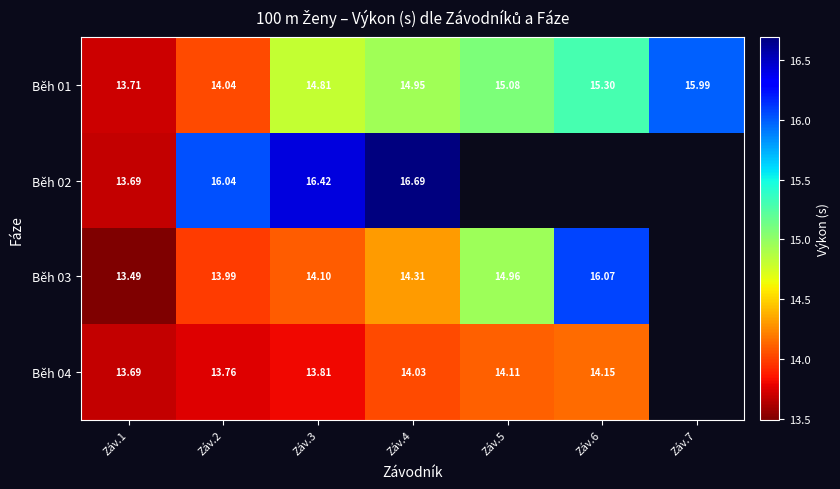

Which label corresponds to the largest value in the chart?

Záv.4